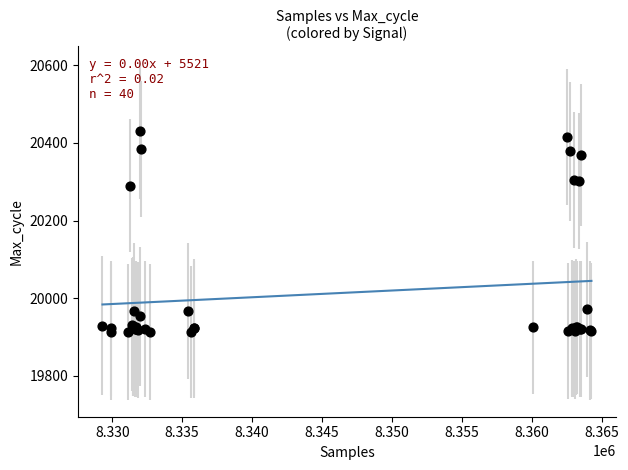

What Y value in the scatter plot is closest to 20171?

20290